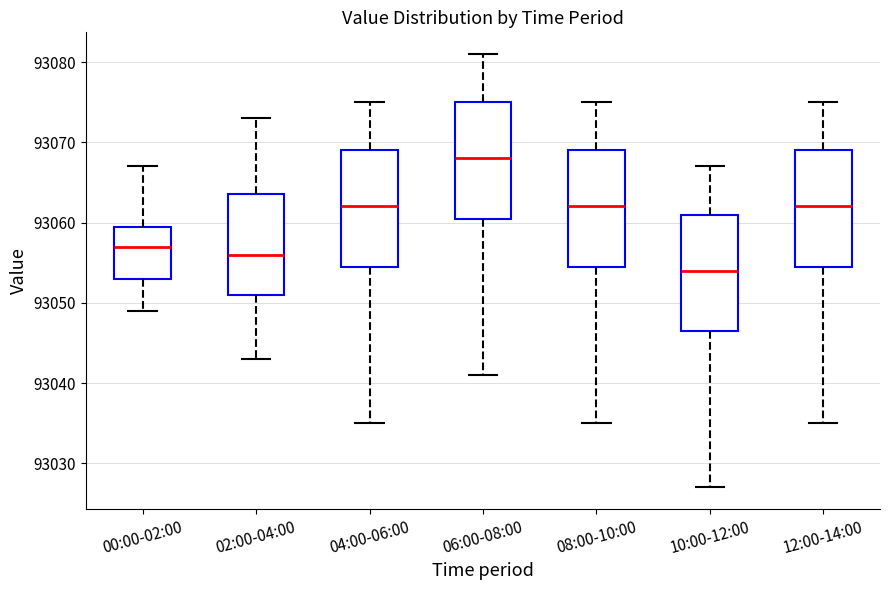

Reading left to right, transcribe this box plot: for each box, give where its median line is, the range the box spans, and where its two whiskers end, as read against the y-axis. The values are not printed on the chart, so give them approximately, as read against the axis.

00:00-02:00: median 93057, box 93053 to 93060, whiskers 93049 to 93067
02:00-04:00: median 93056, box 93051 to 93064, whiskers 93043 to 93073
04:00-06:00: median 93062, box 93055 to 93069, whiskers 93035 to 93075
06:00-08:00: median 93068, box 93061 to 93075, whiskers 93041 to 93081
08:00-10:00: median 93062, box 93055 to 93069, whiskers 93035 to 93075
10:00-12:00: median 93054, box 93047 to 93061, whiskers 93027 to 93067
12:00-14:00: median 93062, box 93055 to 93069, whiskers 93035 to 93075